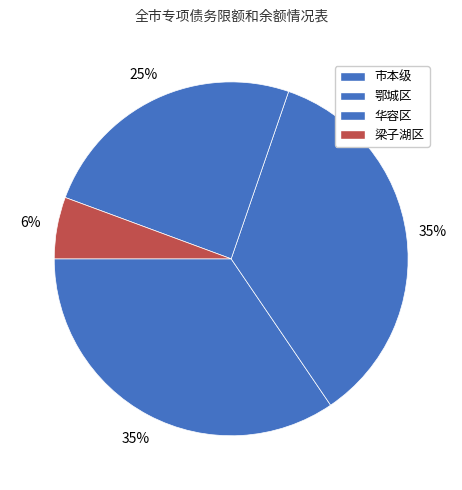

What is the total percentage of 鄂城区 and 市本级?

69.7%